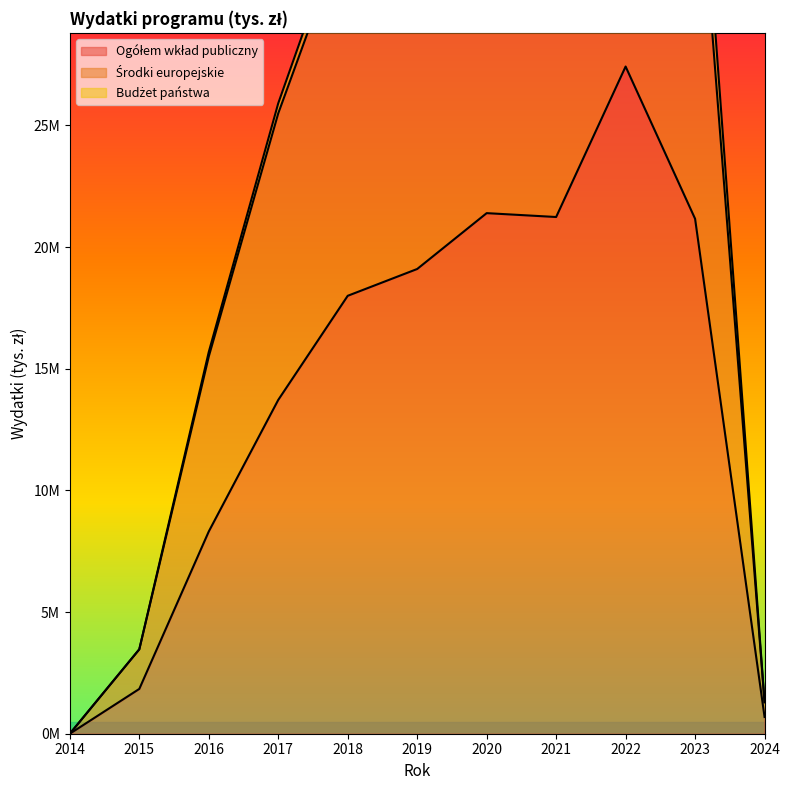

What is the value of the Środki europejskie point at the 9th from the left?

49789571